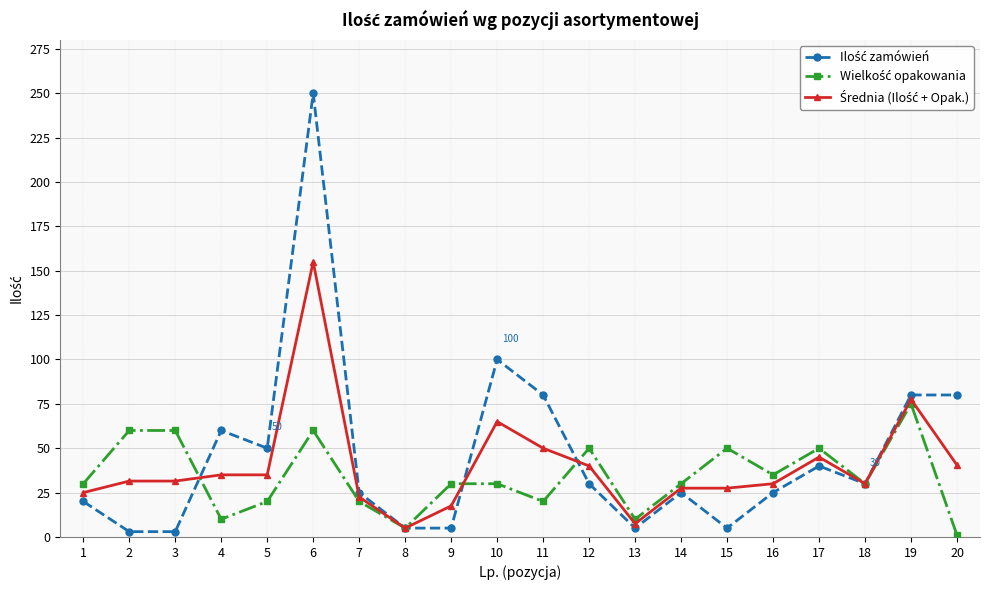

What is the spread (max minus min) of values at 1?

10.0